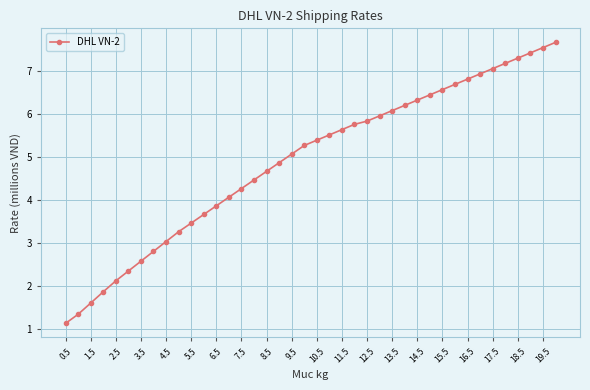

What is the sum of all values?

195.7